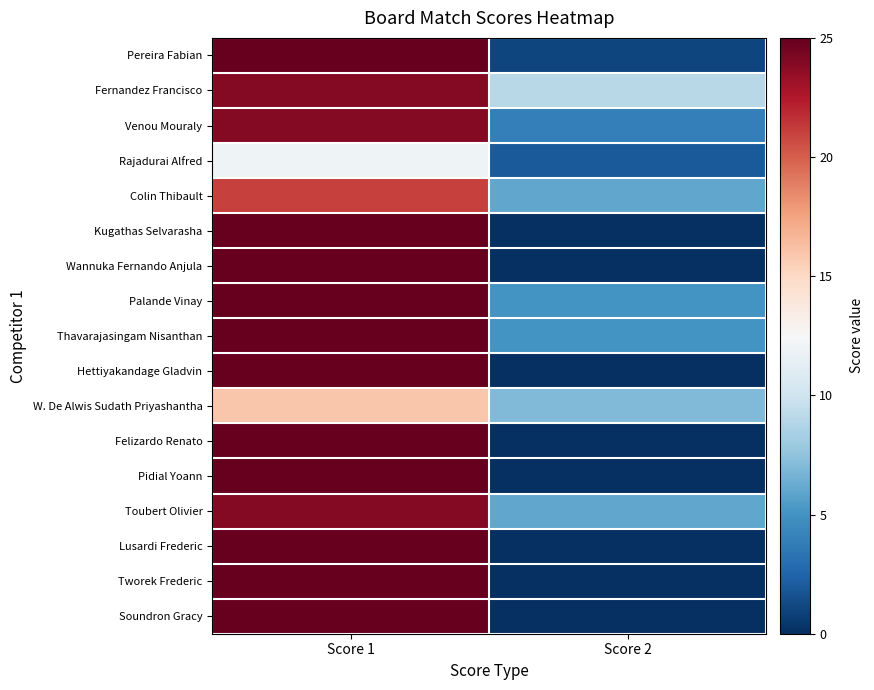

At how many categories does at least one series exceed 3?

2